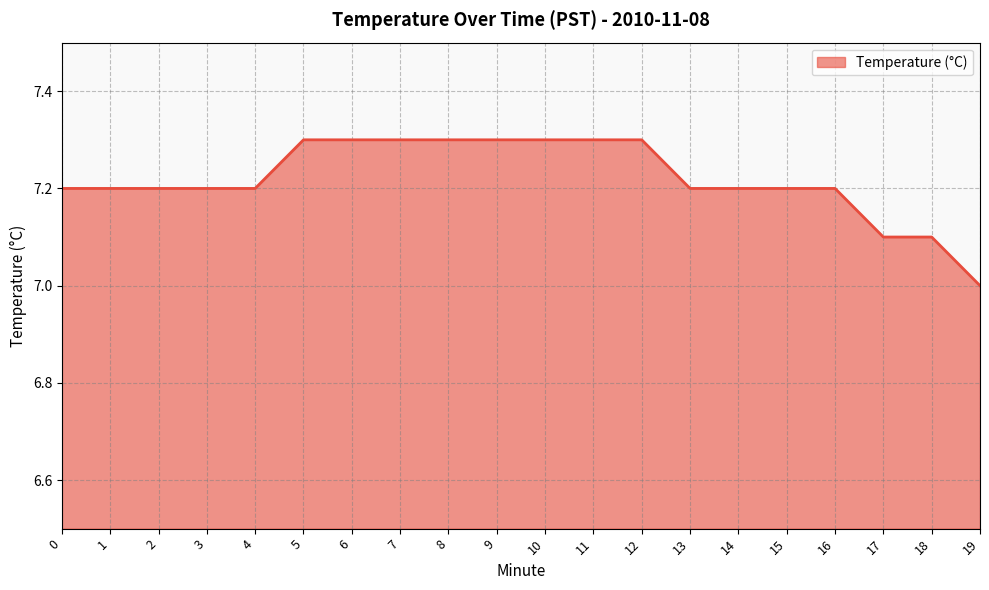

True or false: the data shows 7.2 at 15.

True